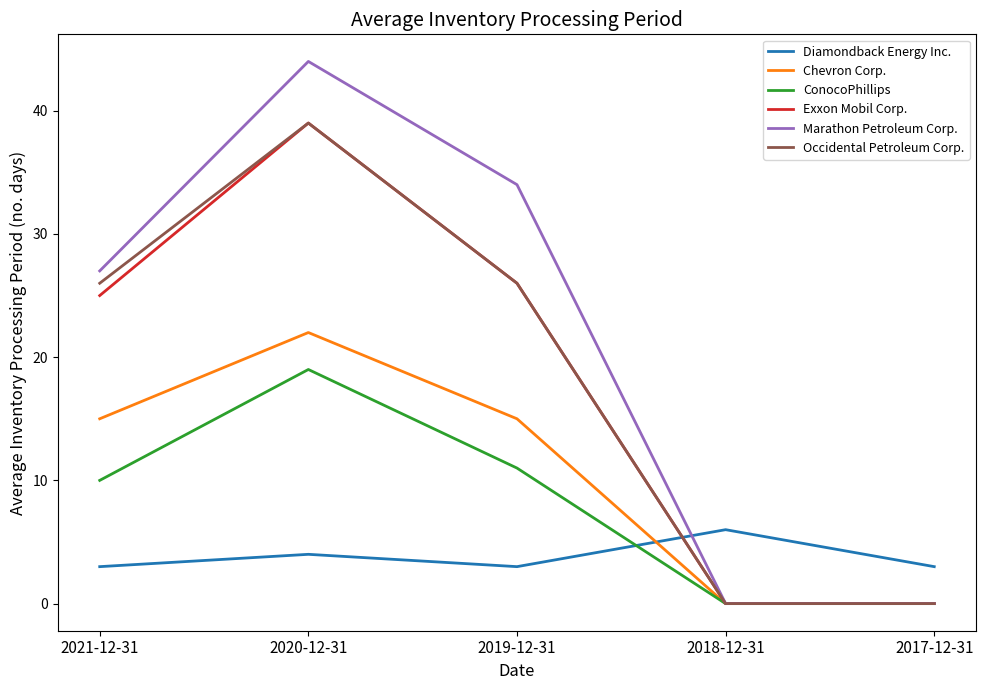

Which series has the largest range (max minus min)?

Marathon Petroleum Corp.